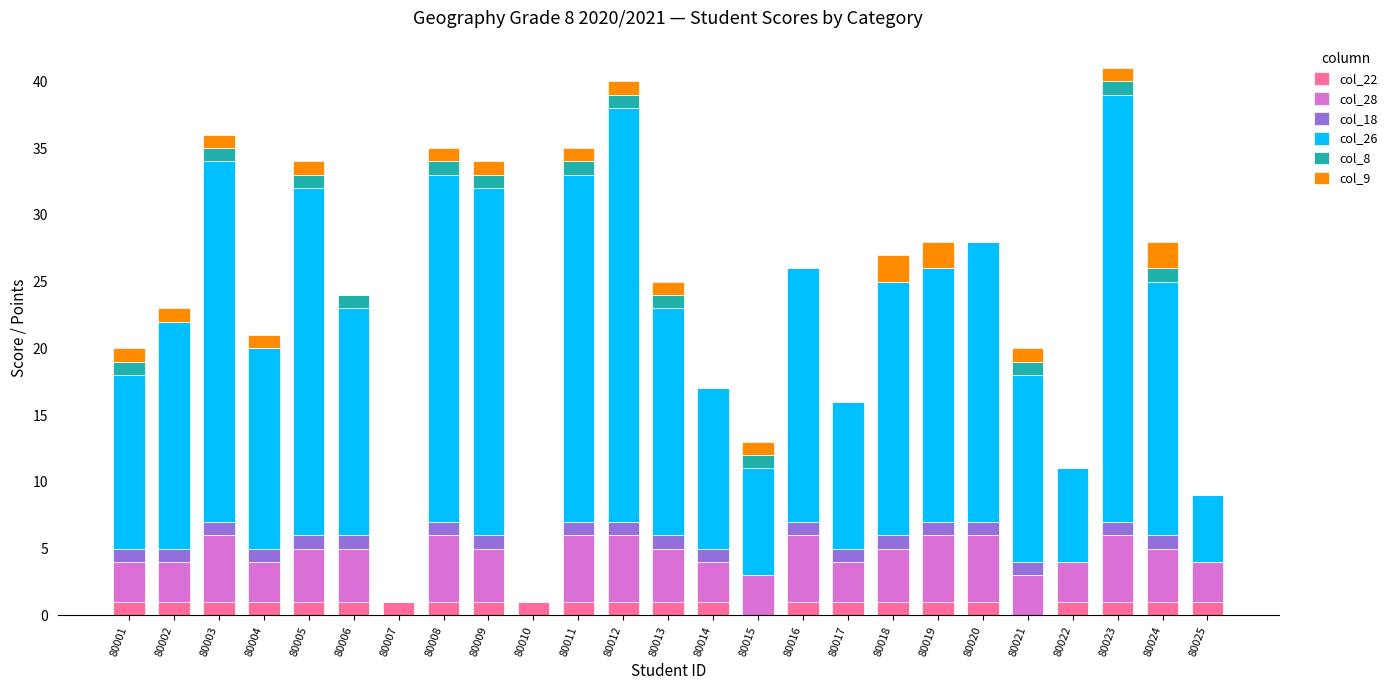

Is it true that col_22 equals 1 at 80012?

True